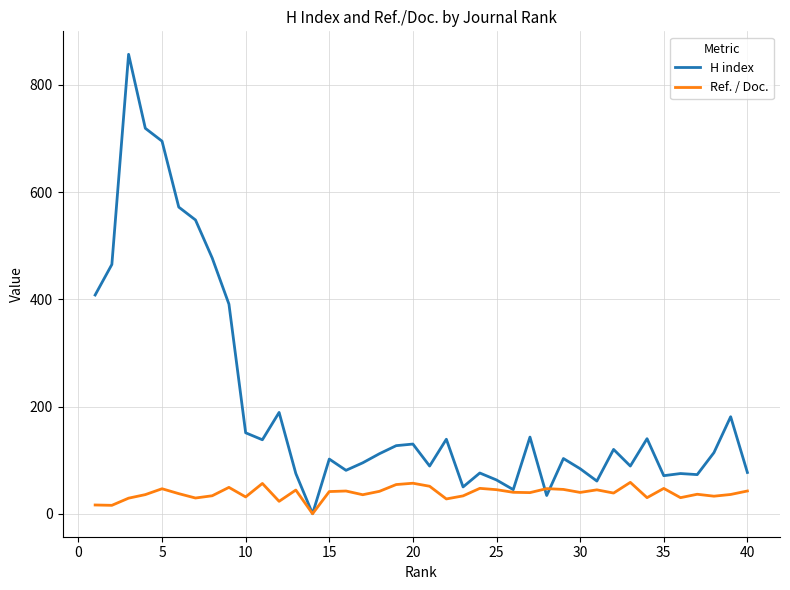

How many lines are shown in the chart?

2